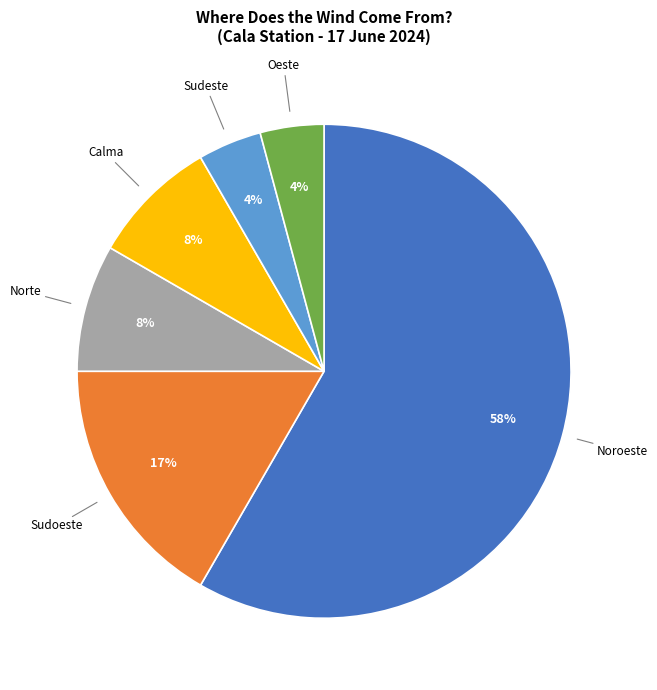

Is it true that Norte is 8% of the pie?

True